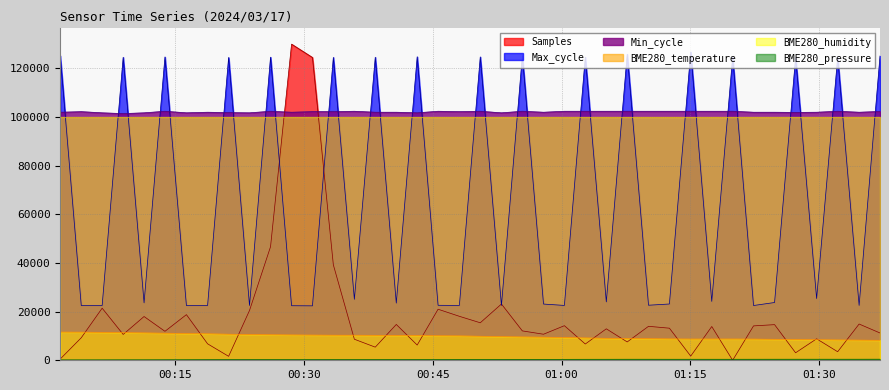

Which series has the largest total across all categories?

Min_cycle